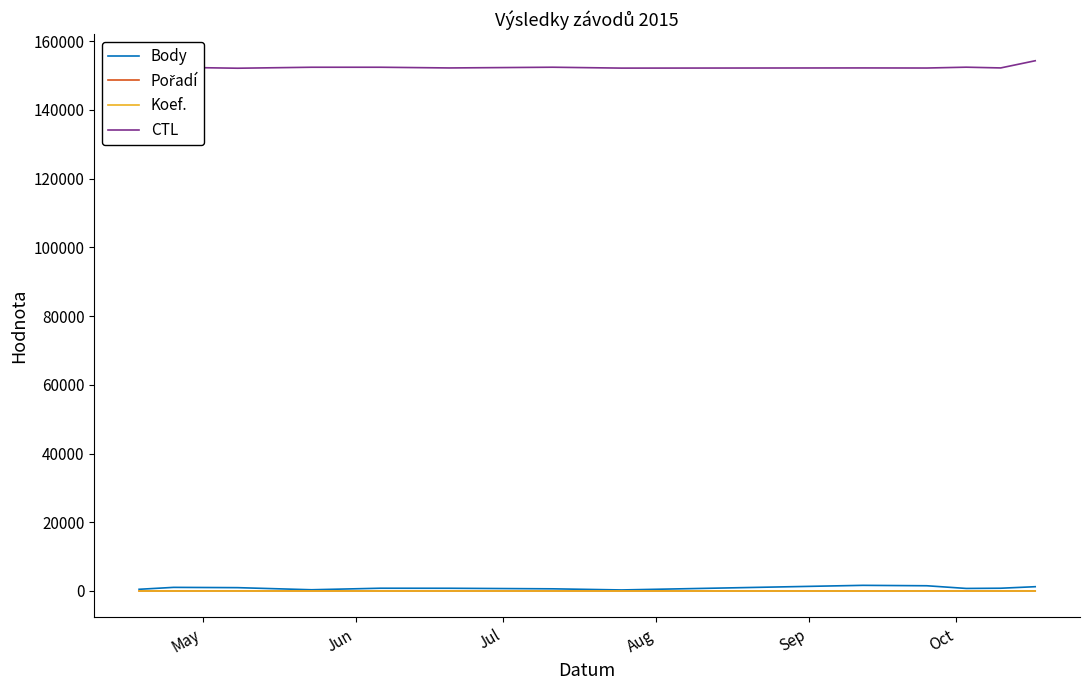

True or false: Koef. and CTL cross at least once.

False